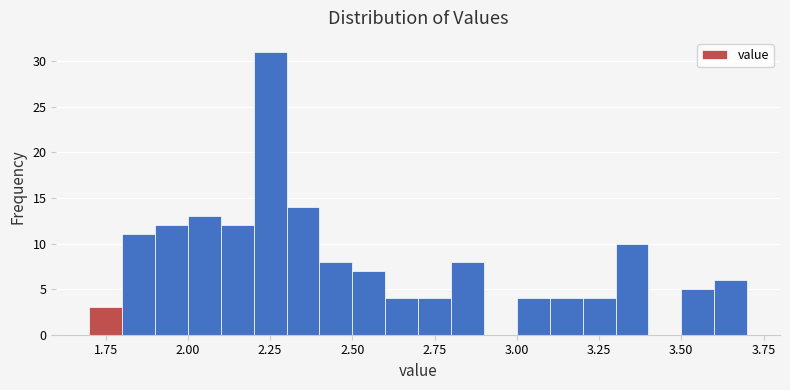

Around what value on the x-axis is the tallest bar? Give the approximate position of its centre, as read against the axis.

2.25